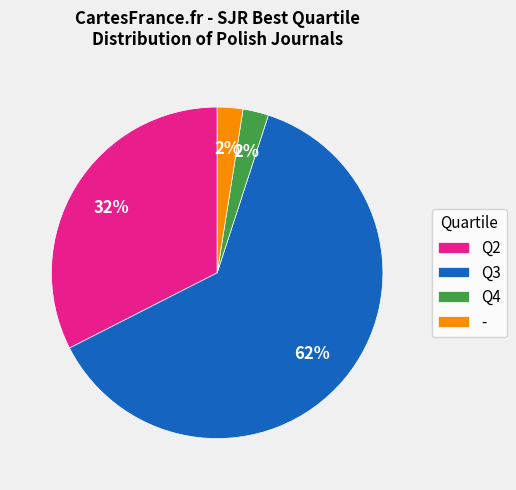

Which has a higher value, - or Q2?

Q2